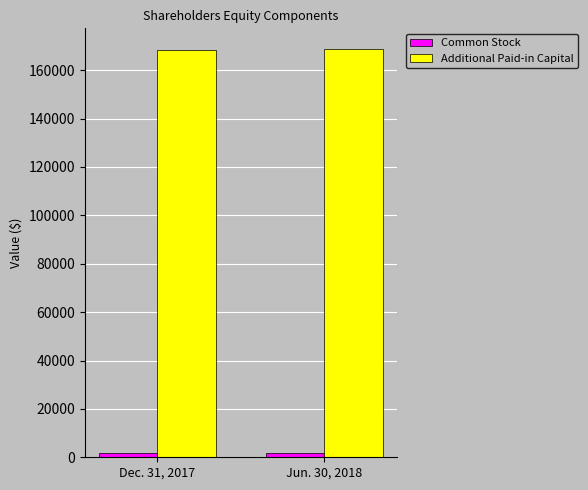

Which series has the largest total across all categories?

Additional Paid-in Capital